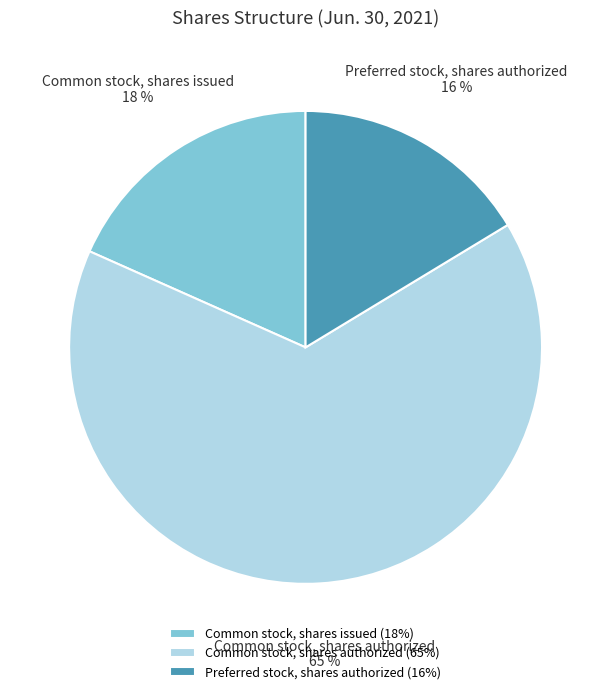

What percentage is the Common stock, shares issued slice, to the nearest percent?

18%